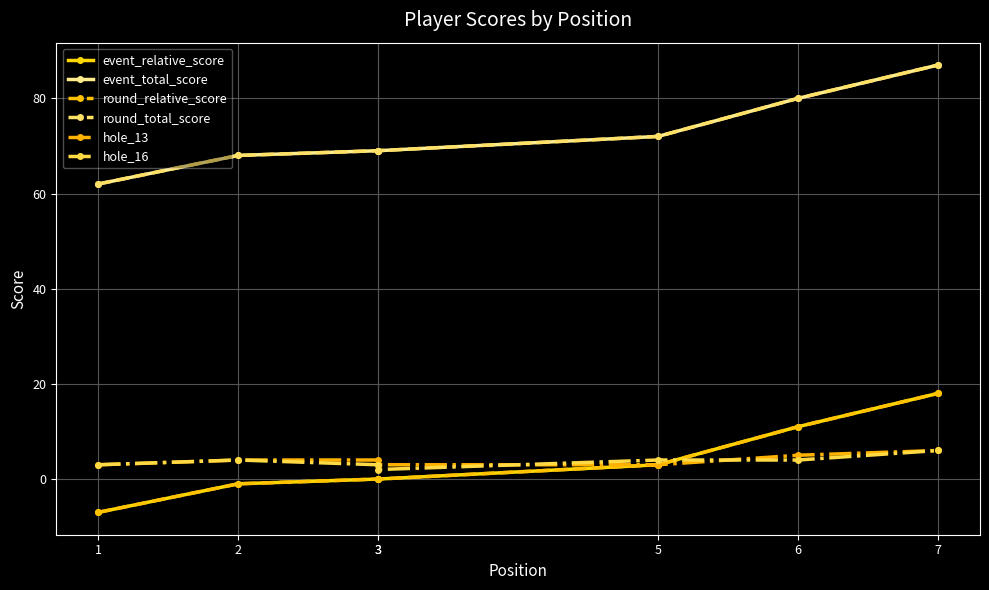

True or false: round_total_score and event_total_score intersect in this chart.

False